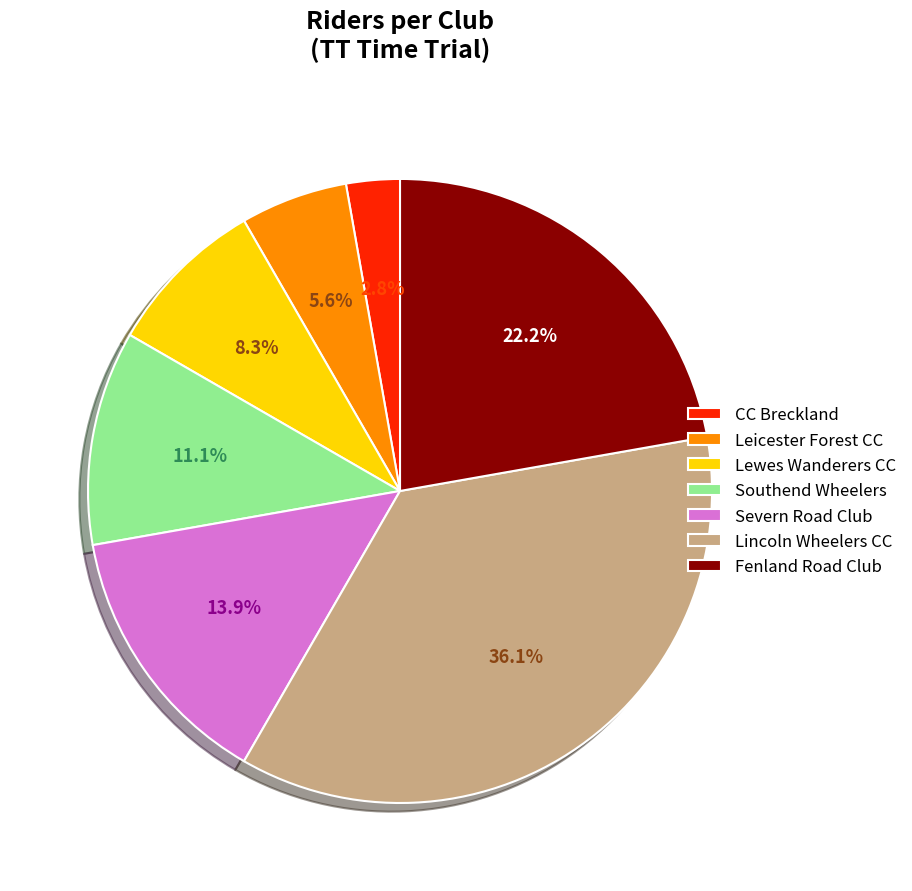

Rank the categories by value from highest to lowest.

Lincoln Wheelers CC, Fenland Road Club, Severn Road Club, Southend Wheelers, Lewes Wanderers CC, Leicester Forest CC, CC Breckland